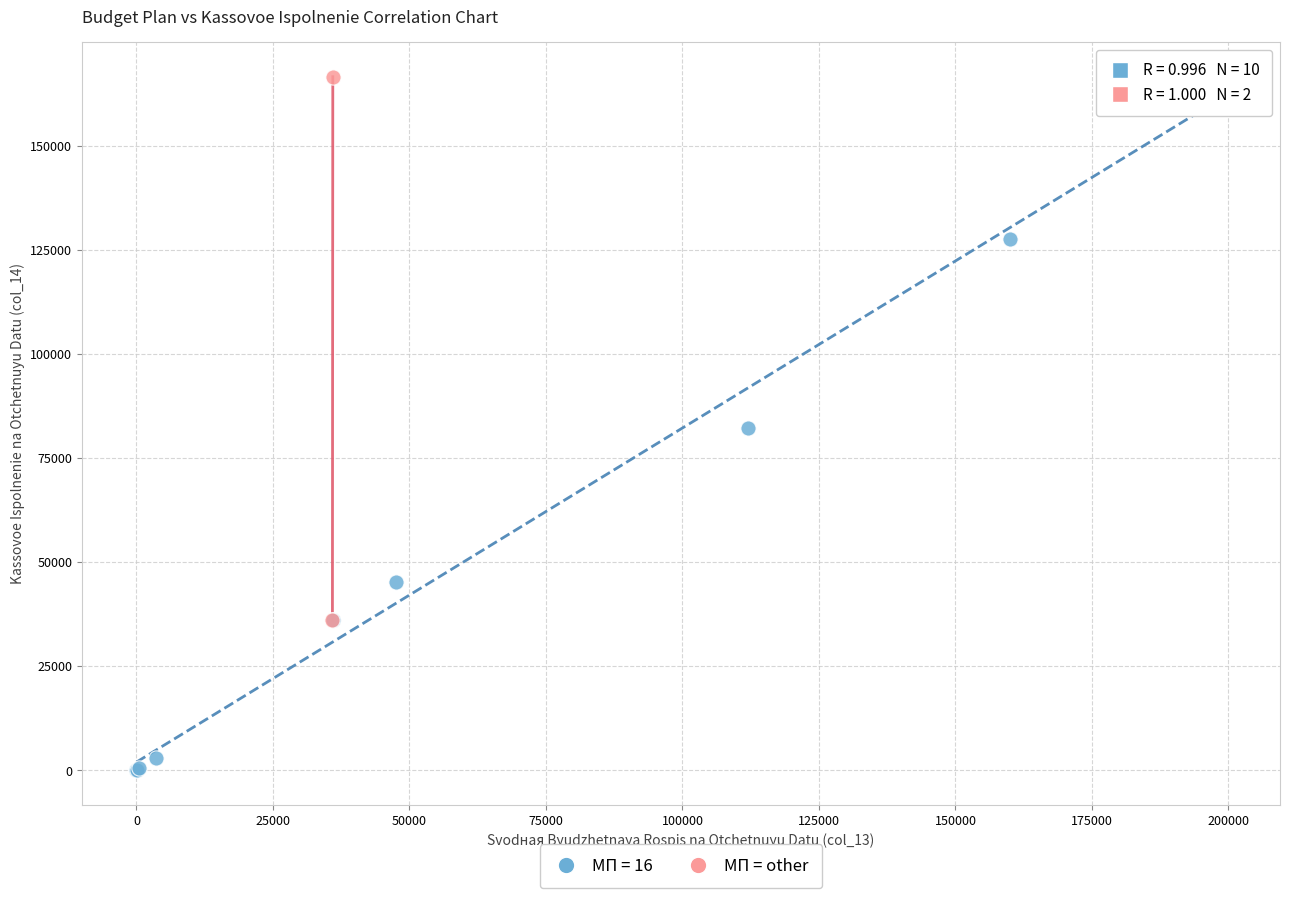

What are all the series names shown in the legend?

МП = 16, МП = other